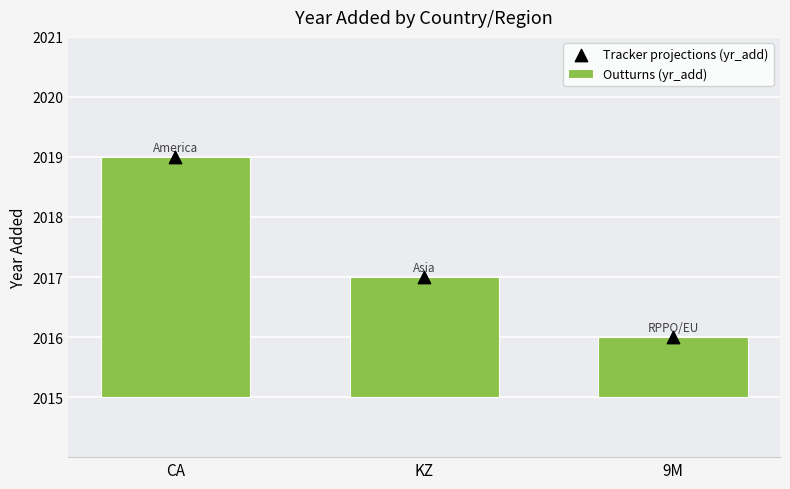

Which series has the largest total across all categories?

yr_add markers